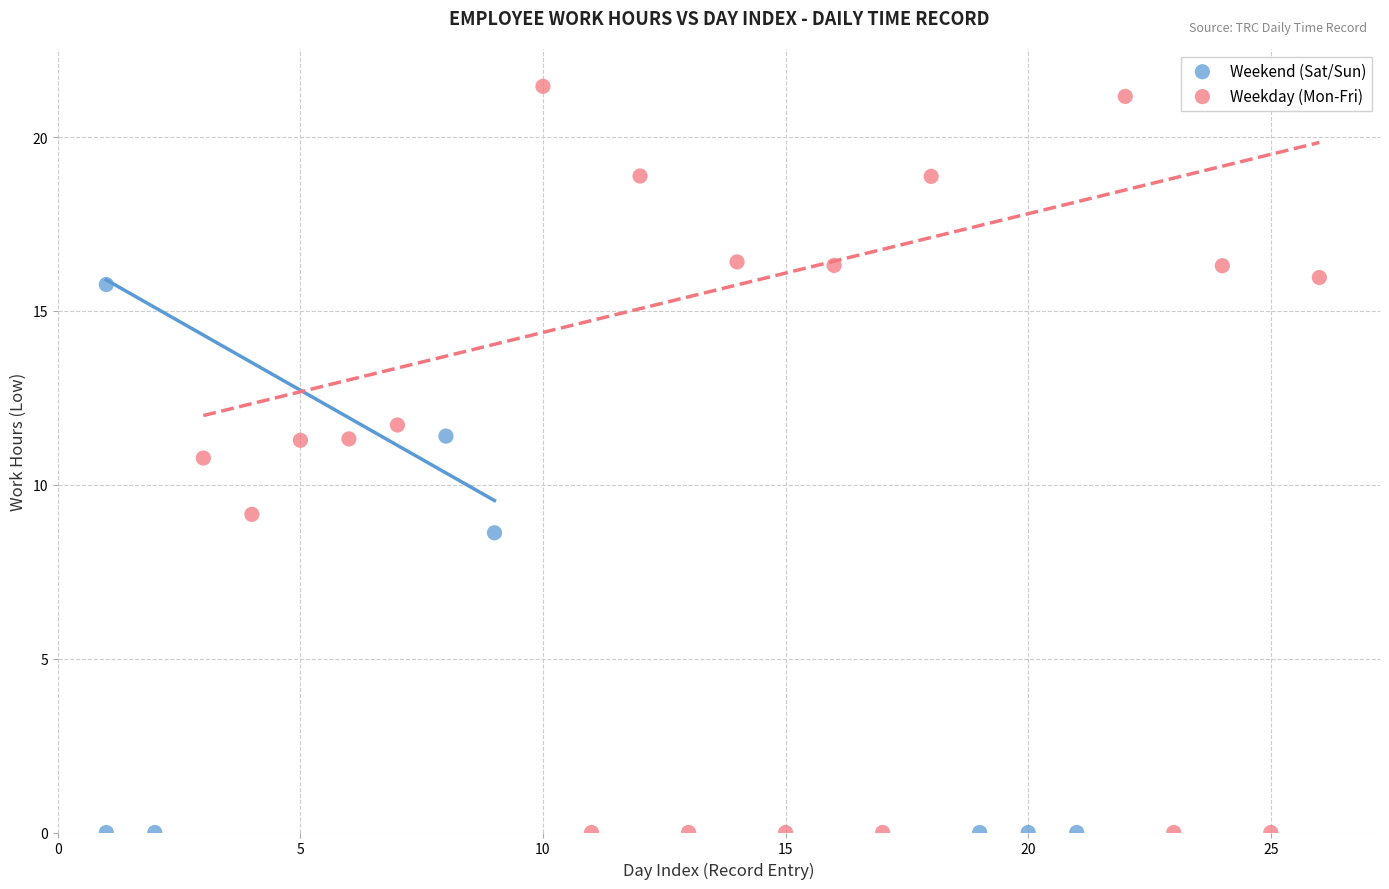

Which series has the largest Y range (max minus min)?

Weekday (Mon-Fri)